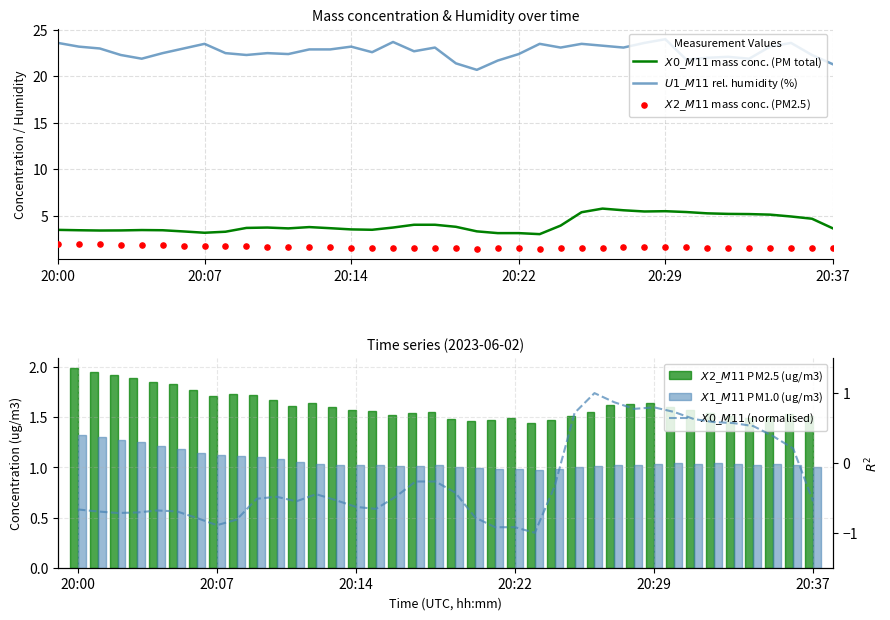

At how many categories does at least one series exceed 21?

37